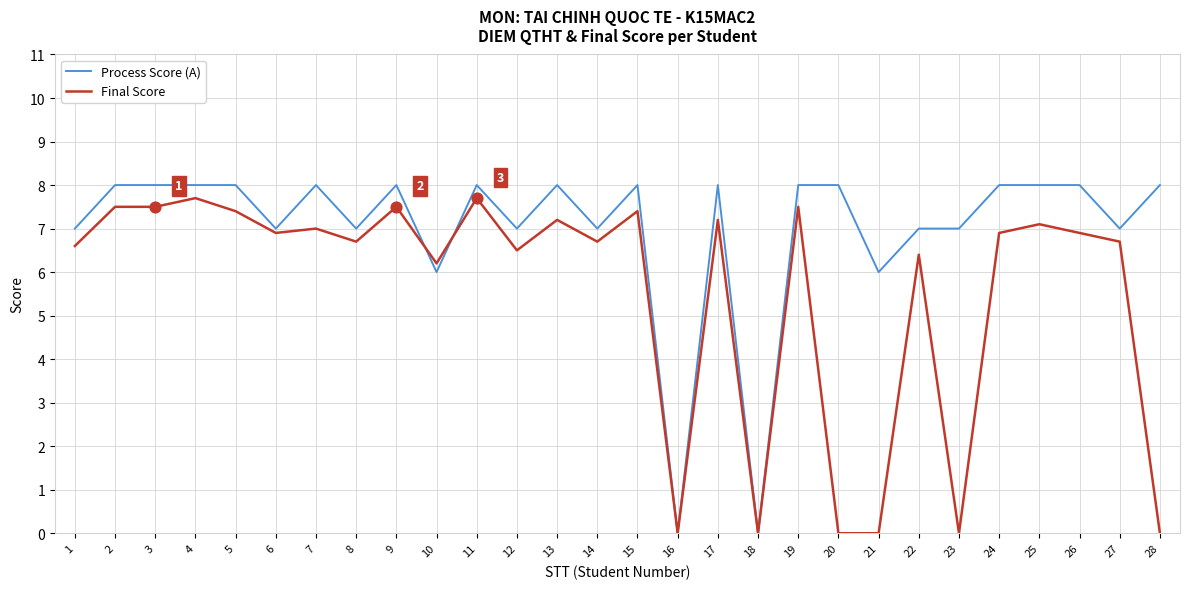

What are all the series names shown in the legend?

Process Score (A), Final Score